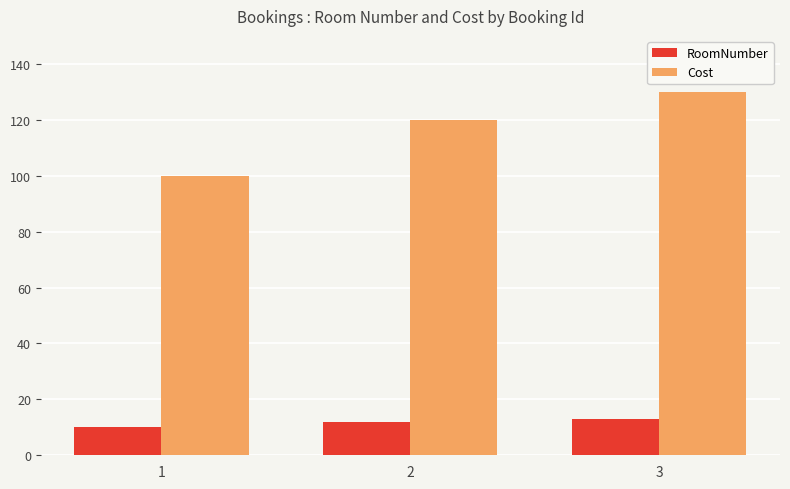

Is it true that RoomNumber equals 10 at 1?

True